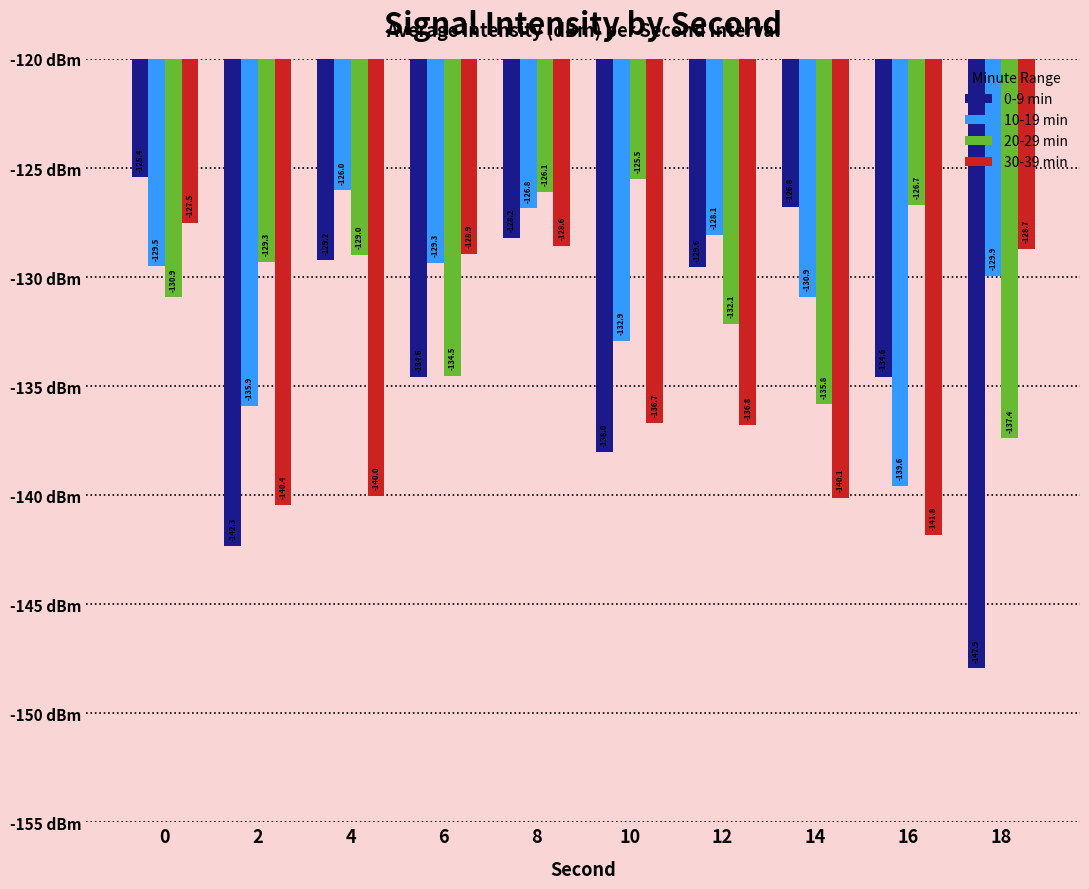

What value does the 20-29 min series have at 8?

-126.1